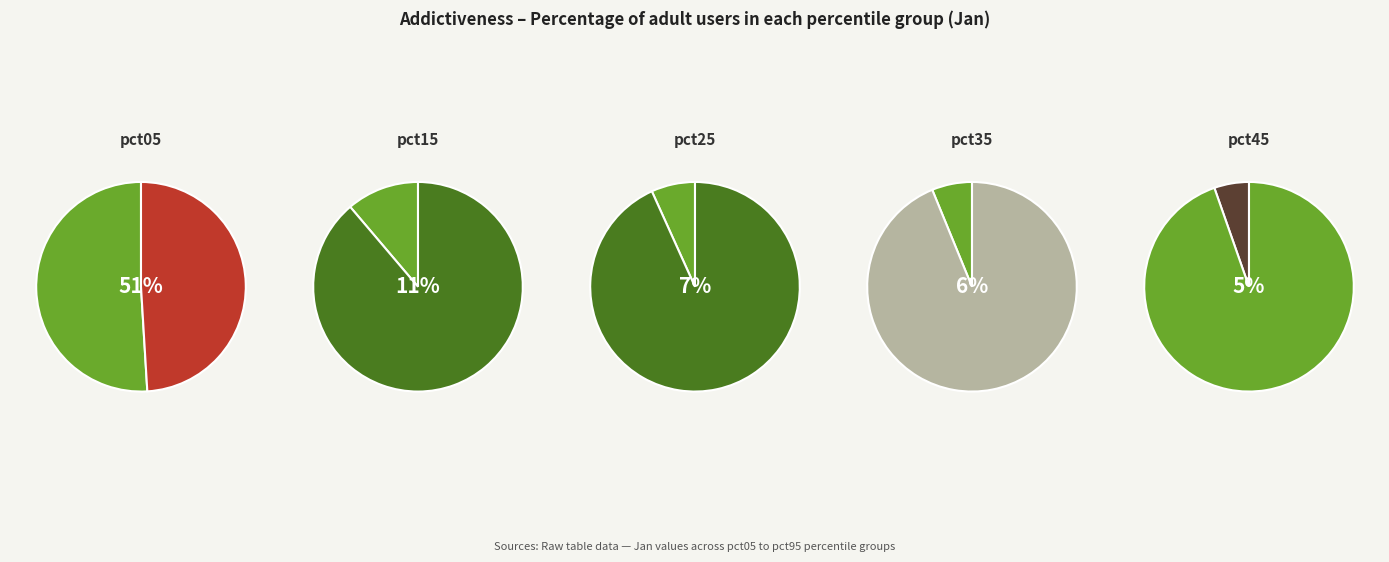

What is the largest slice in the pie chart?

pct05